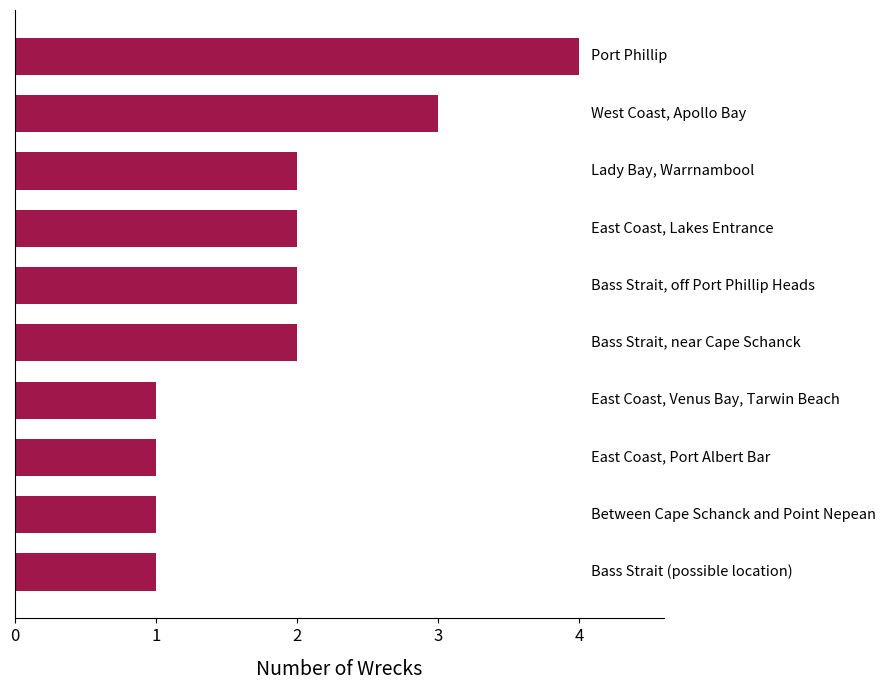

What is the sum of all values?

19